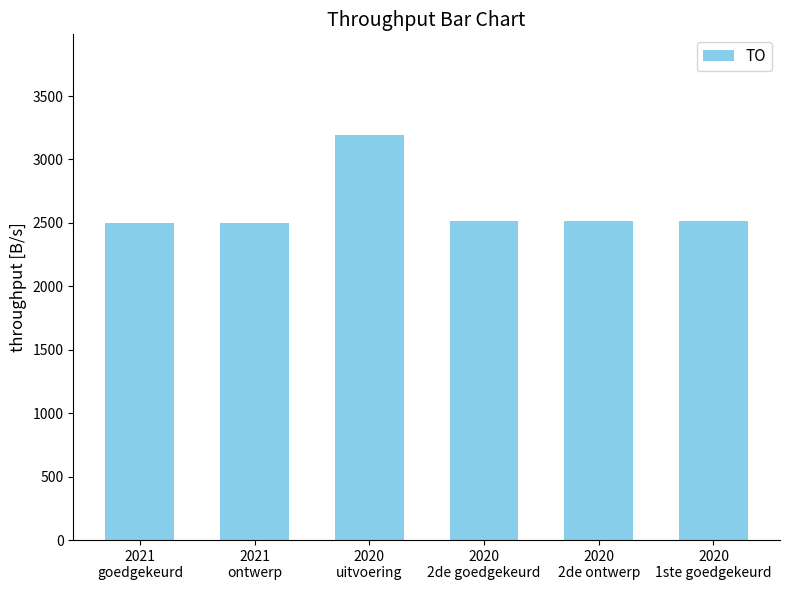

What is the sum of the values at 2020
uitvoering and 2020
2de goedgekeurd?

5704